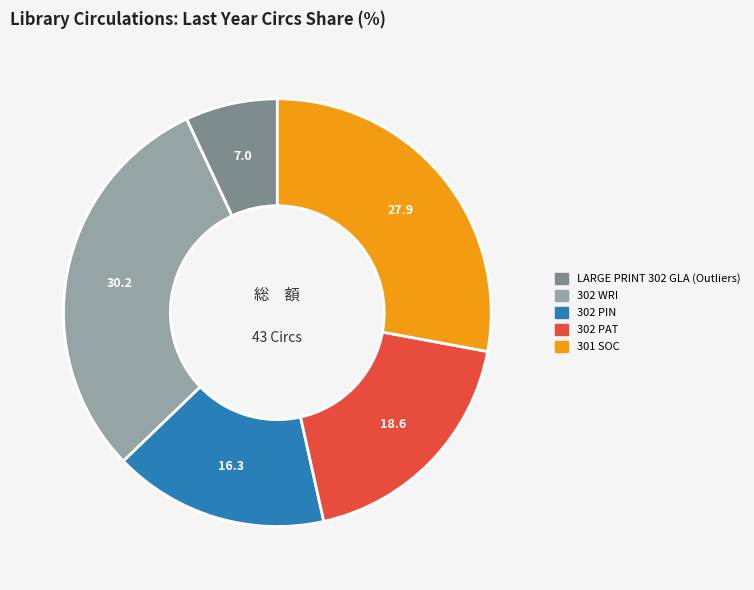

How many segments does this pie chart have?

5